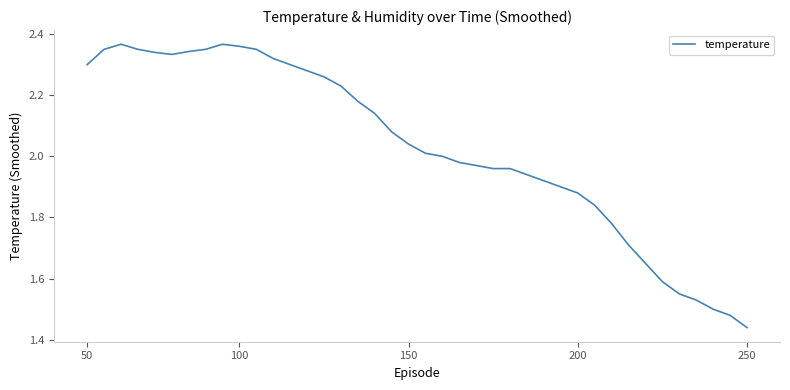

What is the difference between the maximum and minimum values?

0.9